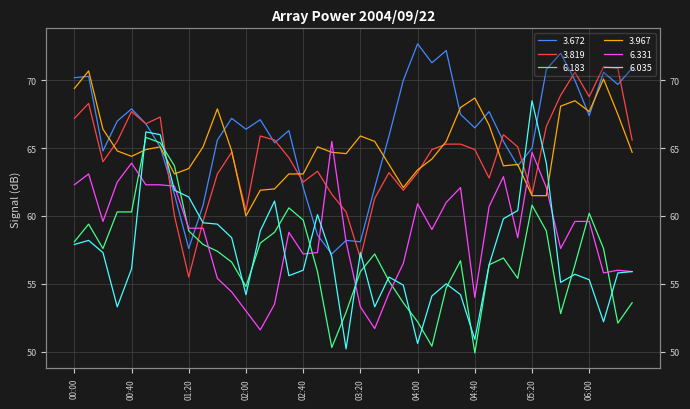

Does the chart display data point markers on the line(s)?

No